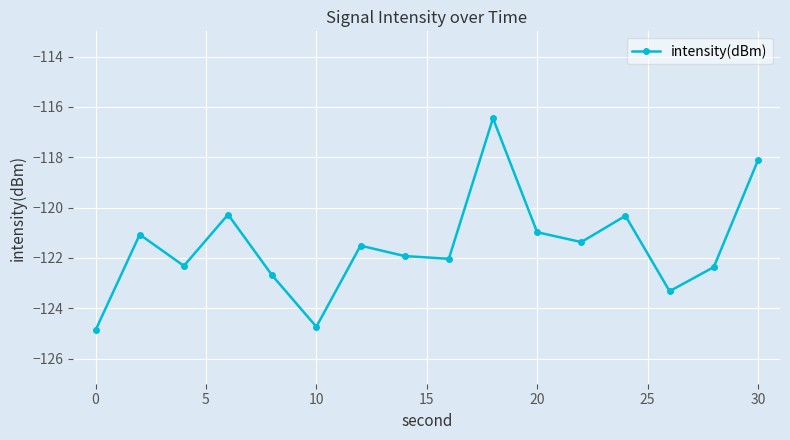

What is the difference between the maximum and minimum values?

8.4